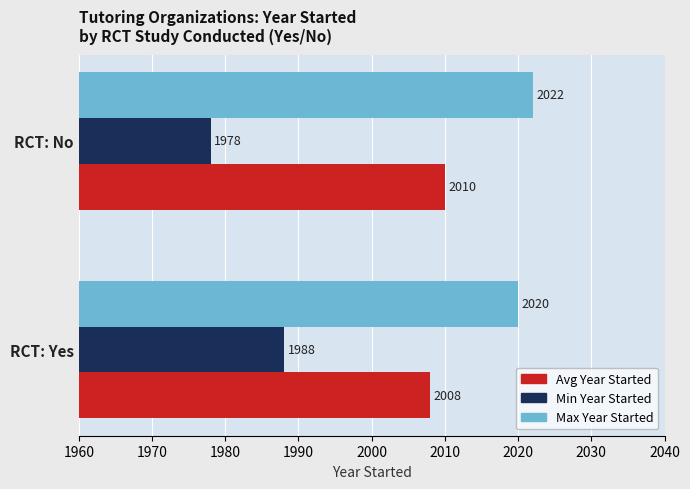

Rank the series by their average value, from lowest to highest.

Min Year Started, Avg Year Started, Max Year Started